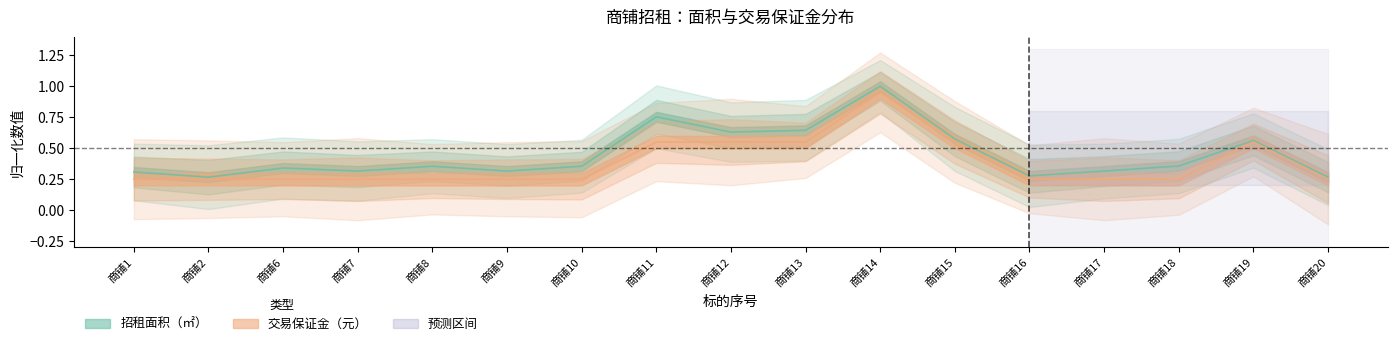

True or false: 招租面积（㎡） and 交易保证金（元） cross at least once.

False